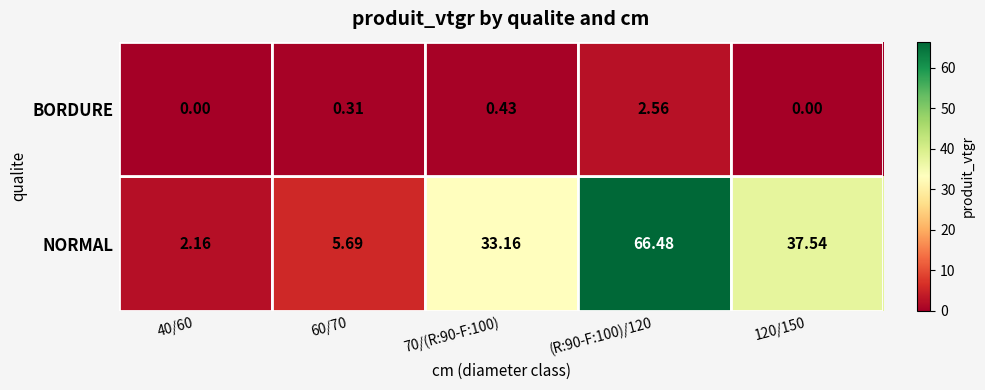

Which series has the largest total across all categories?

NORMAL